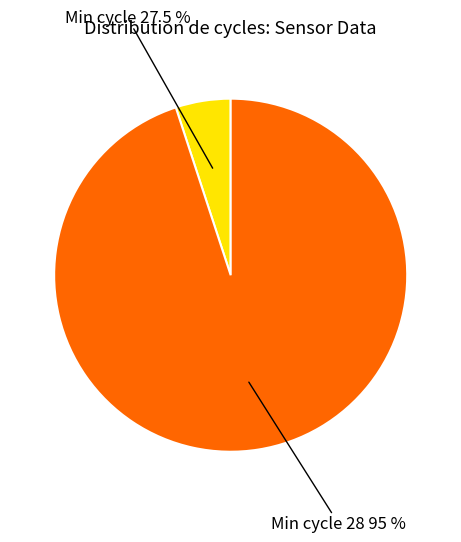

Does any single category account for the majority?

Yes